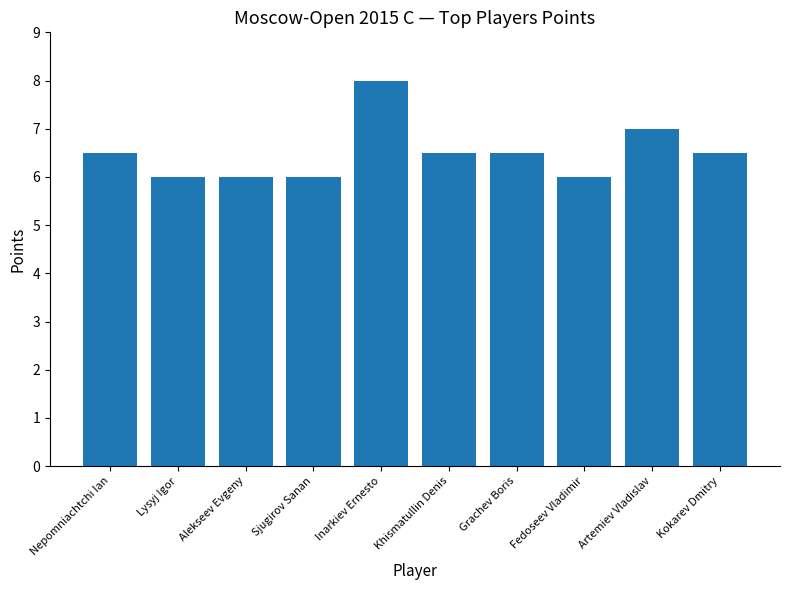

At which category does the chart reach its peak across all series?

Inarkiev Ernesto